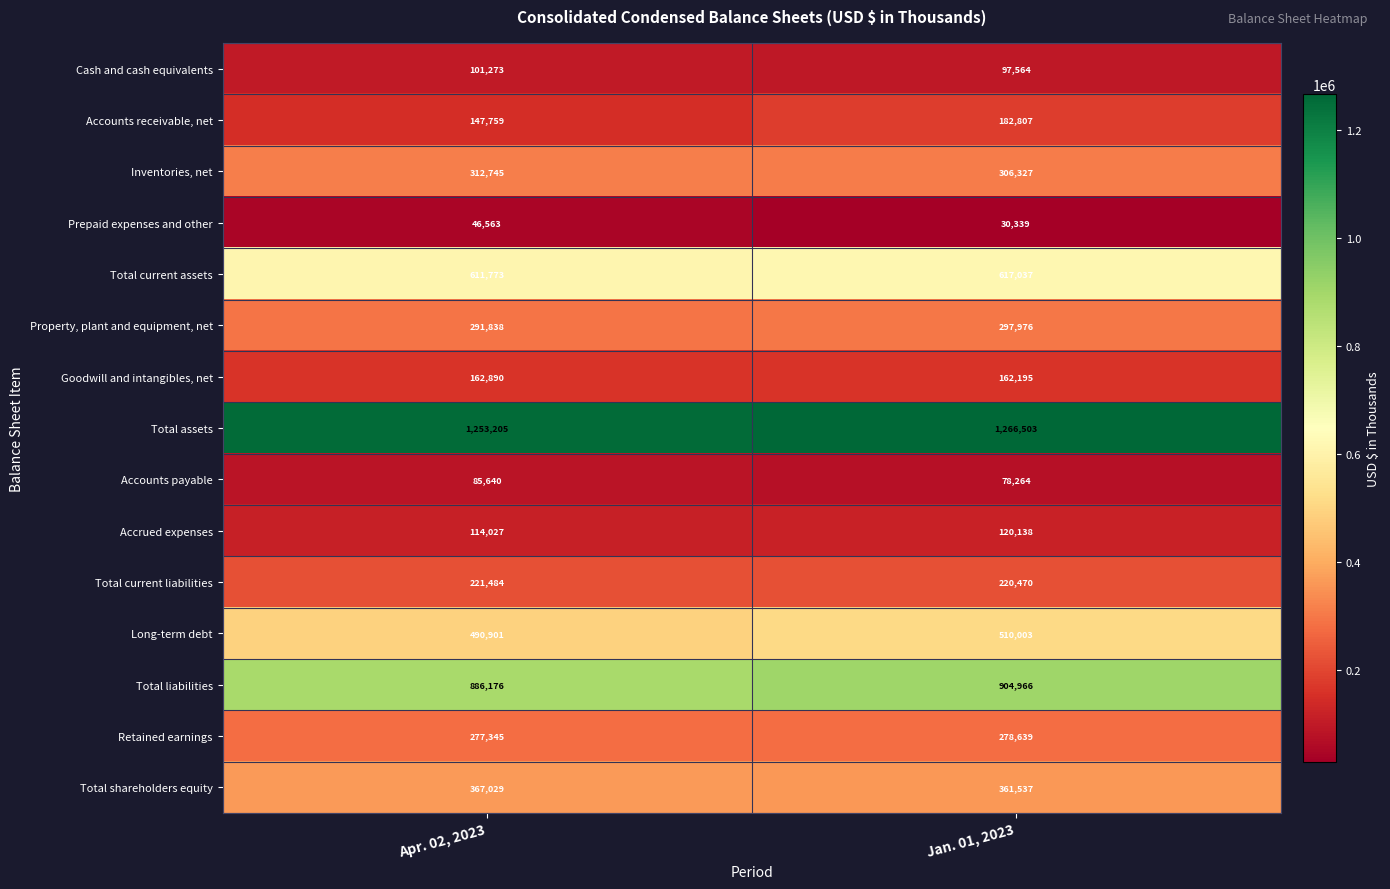

Which series has the widest spread of values?

Accounts receivable, net